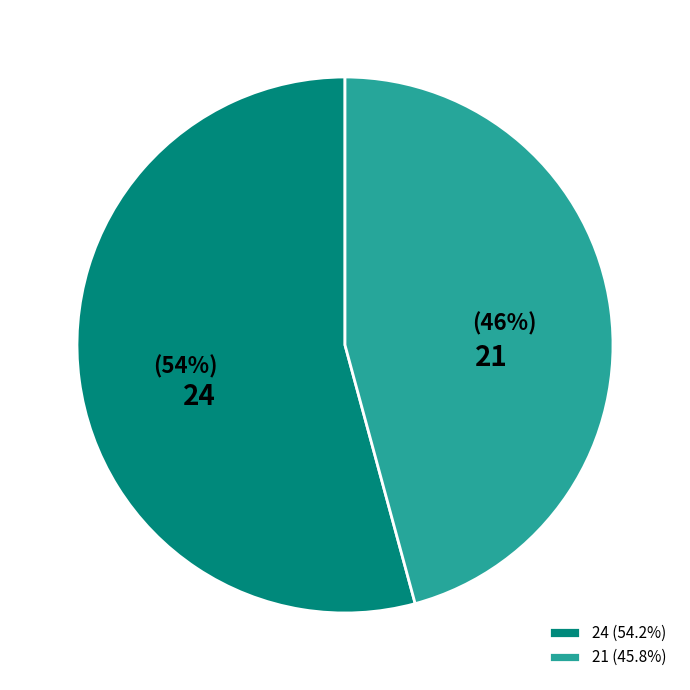

Which category has the smallest portion of the pie?

21